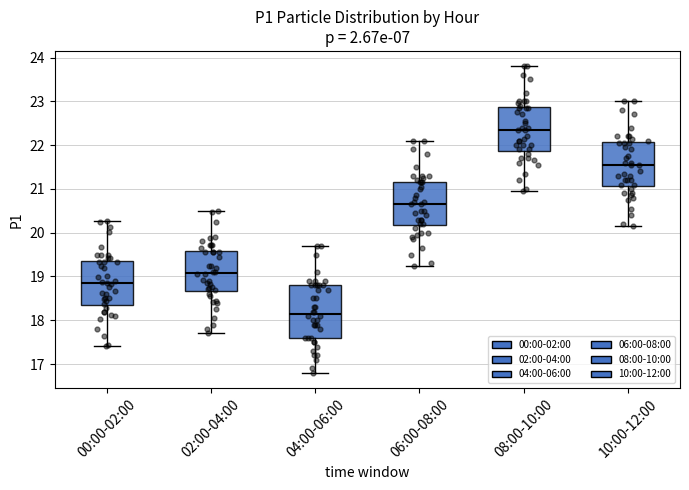

Reading left to right, read every box against the y-axis: the position of its median line, the range the box covers, and the ends of its whiskers. The values are not printed on the chart, so give them approximately, as read against the axis.

00:00-02:00: median 18.8, box 18.4 to 19.4, whiskers 17.4 to 20.3
02:00-04:00: median 19.1, box 18.7 to 19.6, whiskers 17.7 to 20.5
04:00-06:00: median 18.2, box 17.6 to 18.8, whiskers 16.8 to 19.7
06:00-08:00: median 20.7, box 20.2 to 21.2, whiskers 19.3 to 22.1
08:00-10:00: median 22.4, box 21.9 to 22.9, whiskers 21.0 to 23.8
10:00-12:00: median 21.6, box 21.1 to 22.1, whiskers 20.2 to 23.0